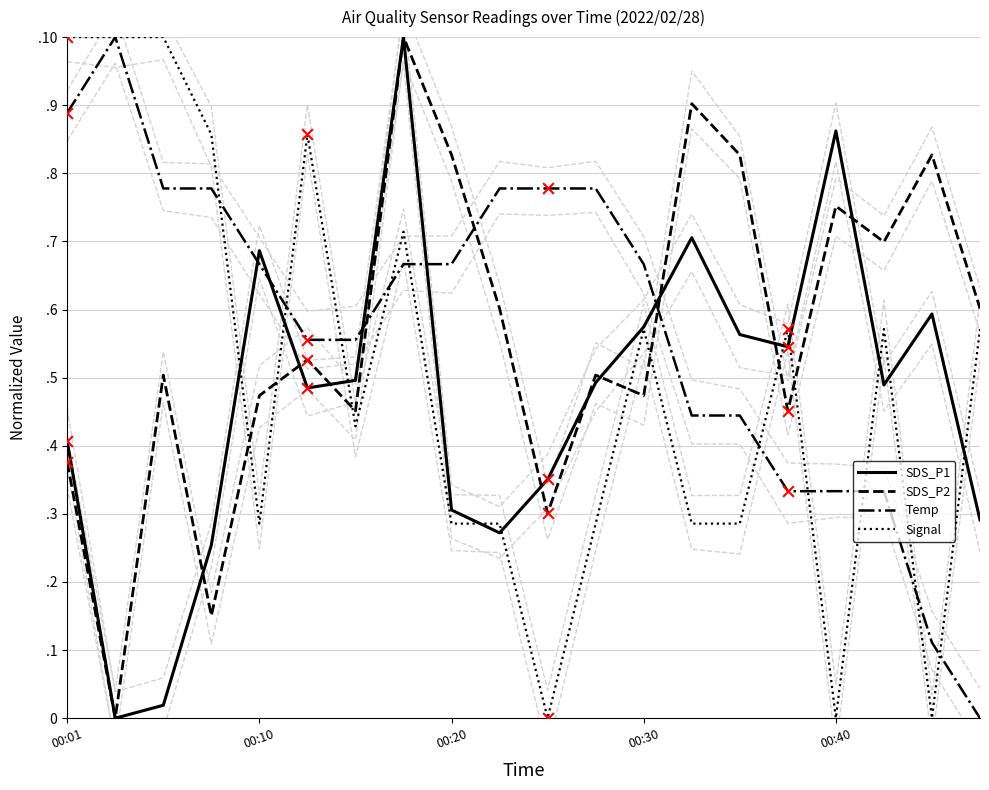

Which series has the largest total across all categories?

Temp